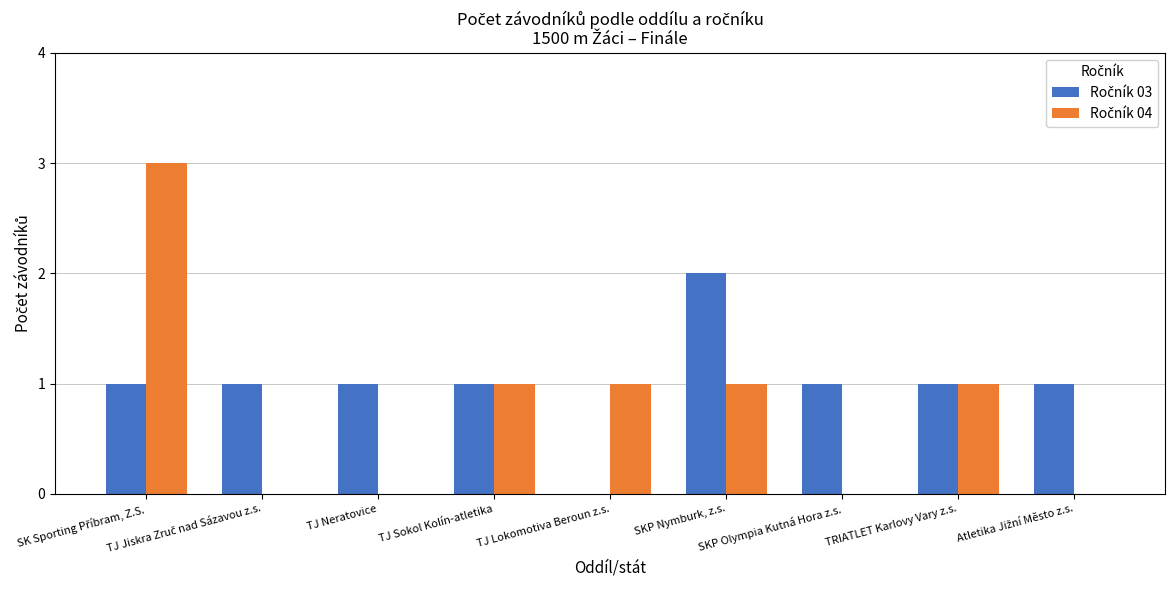

What is the sum of all Ročník 04 values?

7